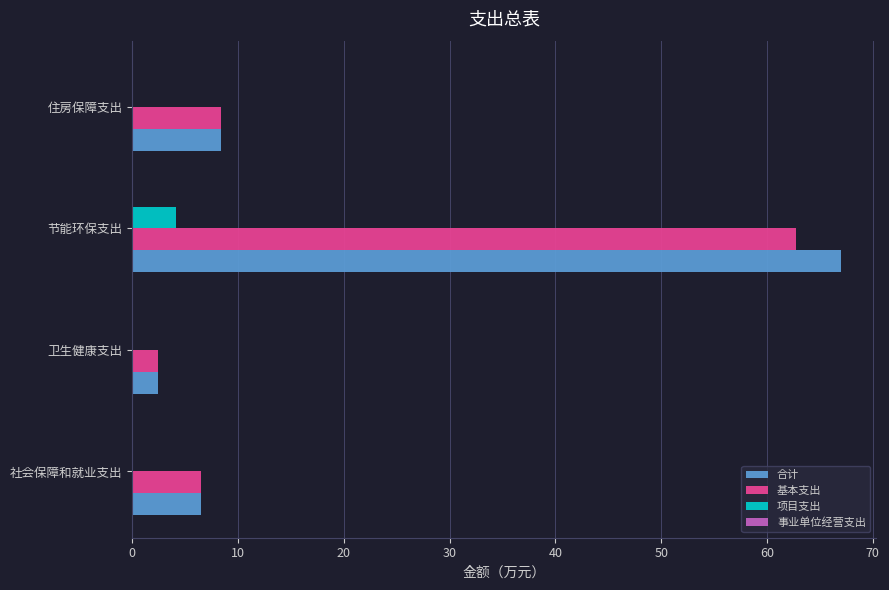

Where is 基本支出 nearest to the value 32?

住房保障支出